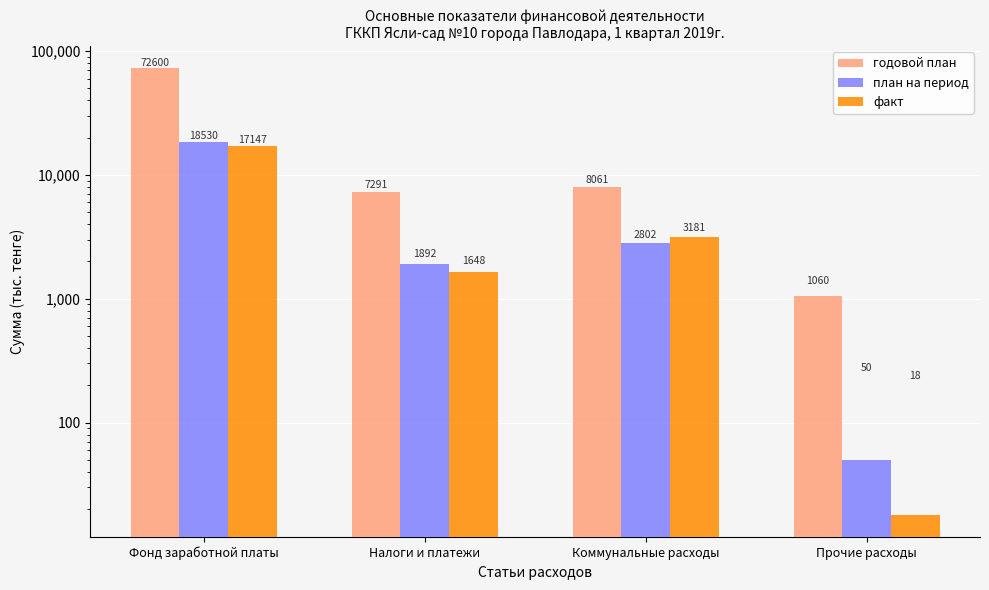

How many bars are there in each group?

3